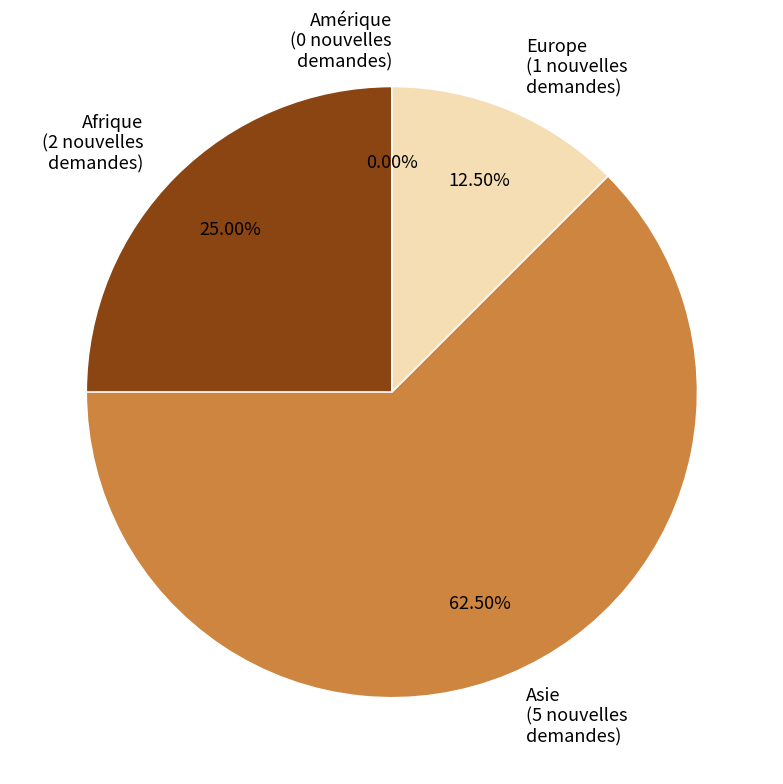

How many segments does this pie chart have?

4